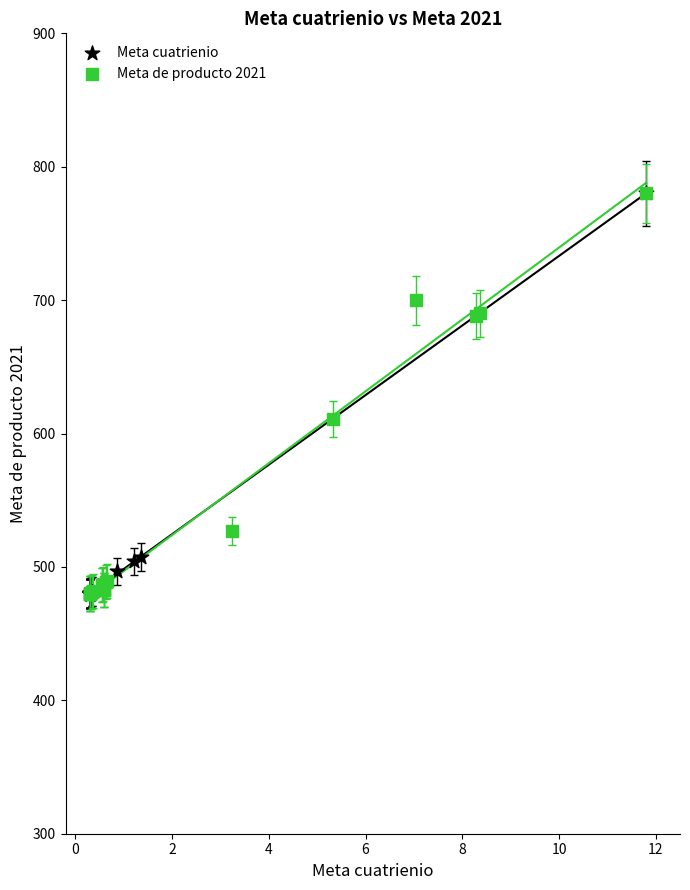

What are all the series names shown in the legend?

Meta cuatrienio, Meta de producto 2021